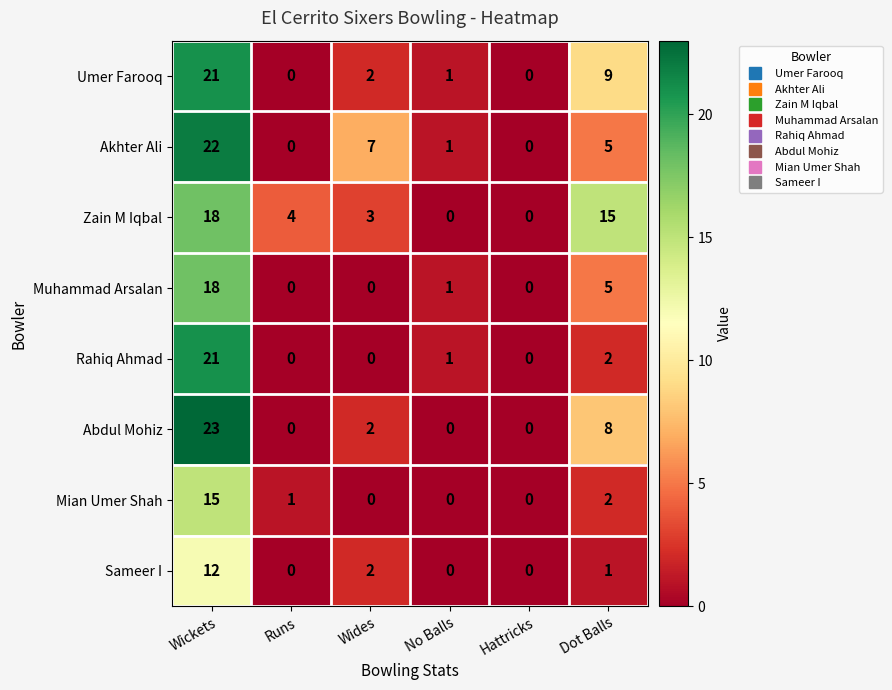

Which category has the highest value in the Umer Farooq series?

Wickets